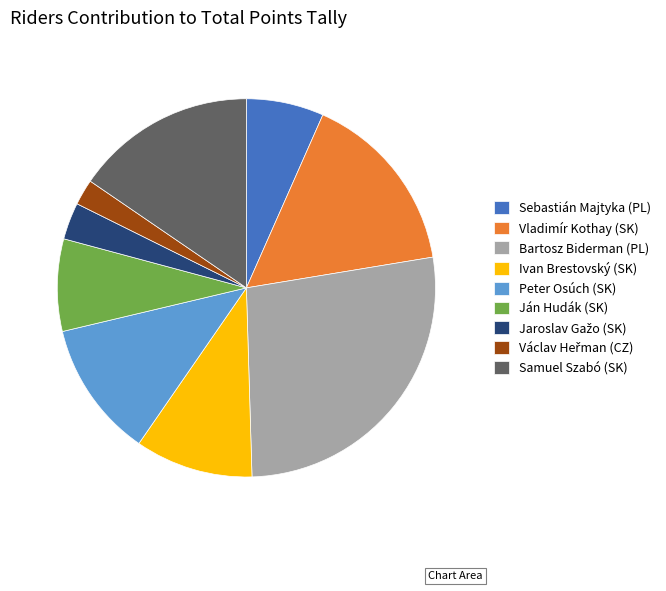

Approximately how many times larger is the value at Sebastián Majtyka (PL) compared to Samuel Szabó (SK)?

0.4